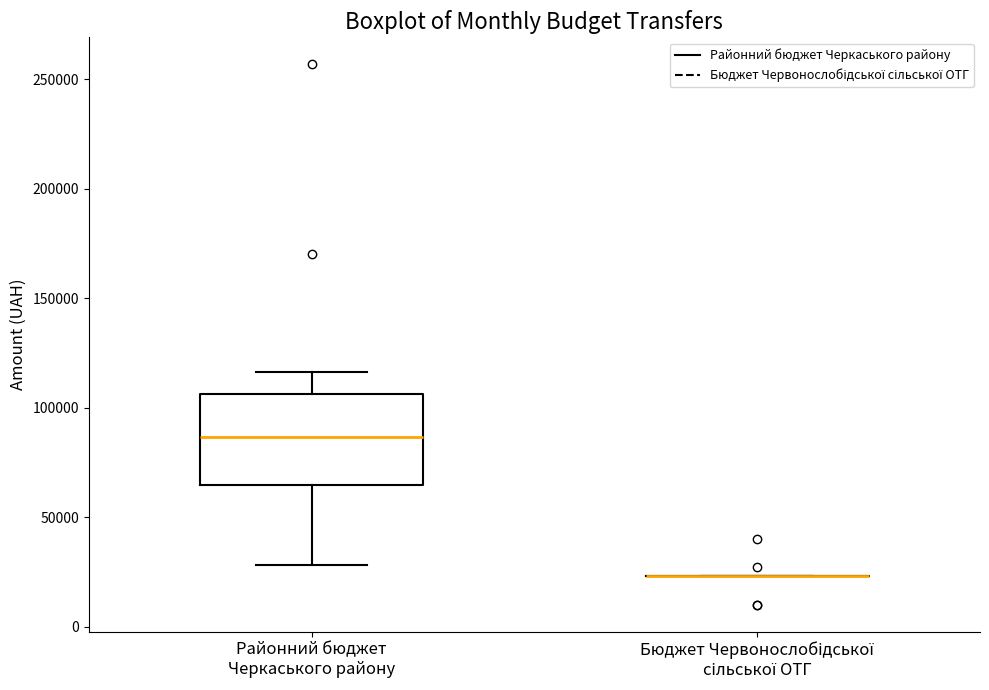

Where is the upper edge of the box for Районний бюджет Черкаського району on the y-axis? The values are not printed on the chart, so give them approximately, as read against the axis.

105000